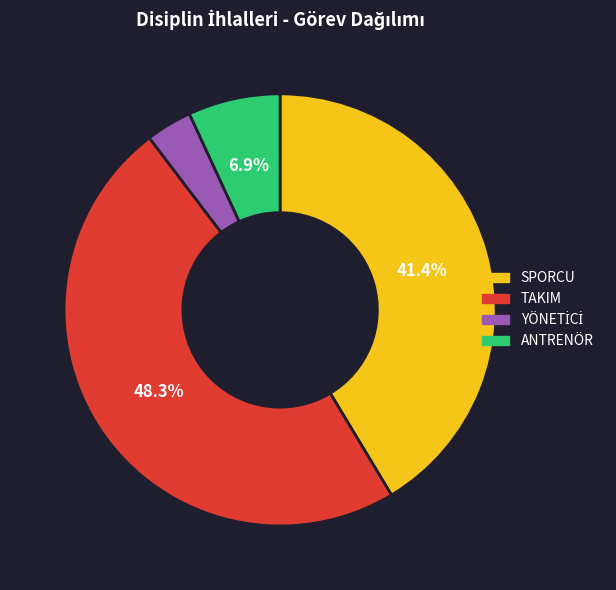

How many slices are in this pie chart?

4